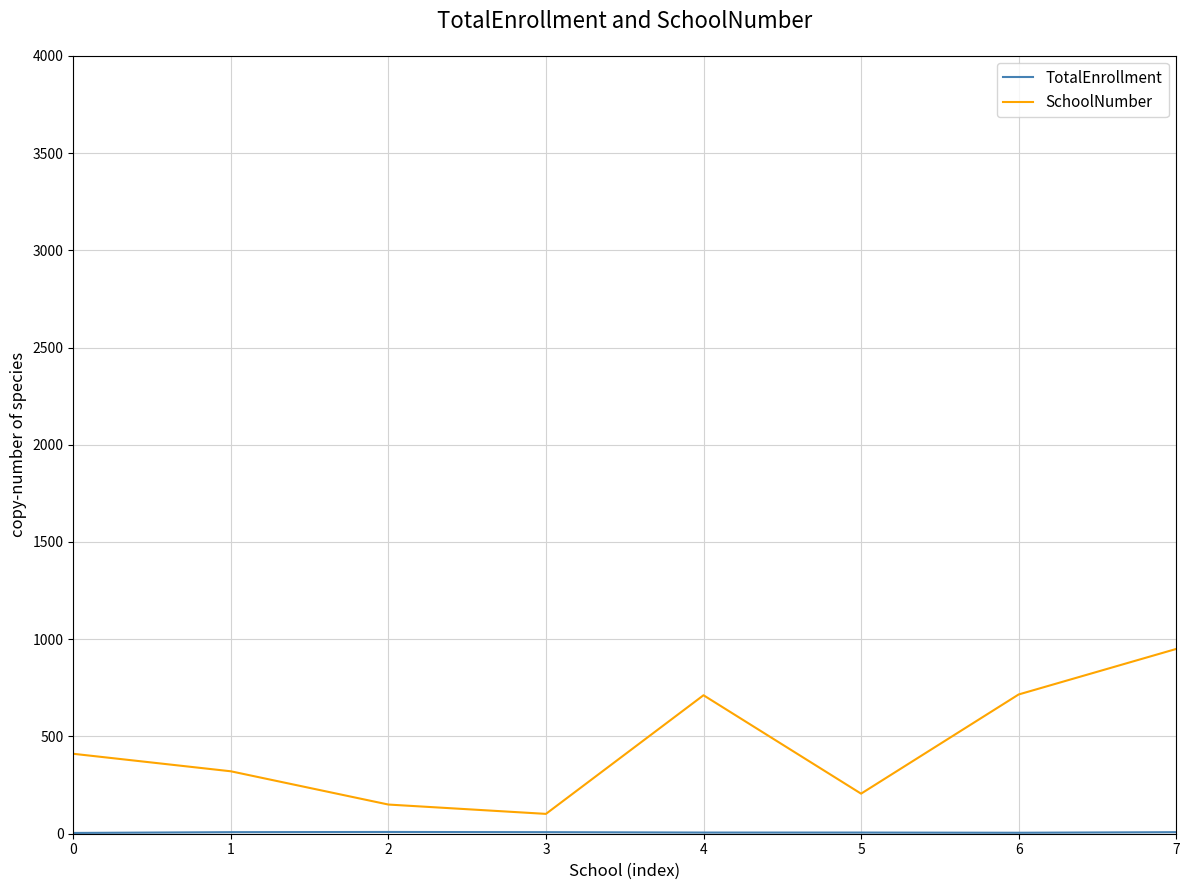

What is the lowest value of the SchoolNumber series?

102